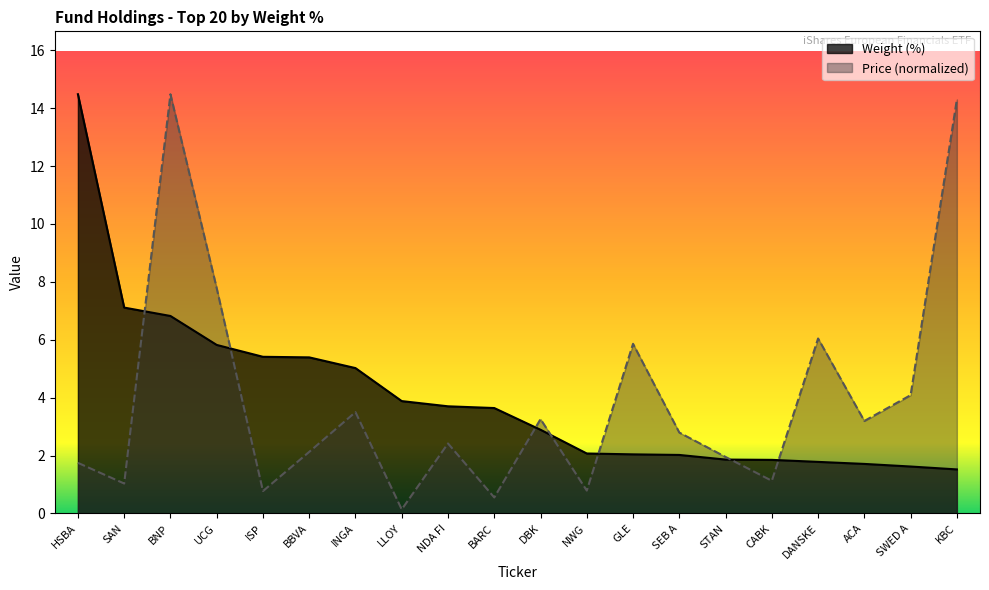

What is the label of the 8th point from the right?

GLE